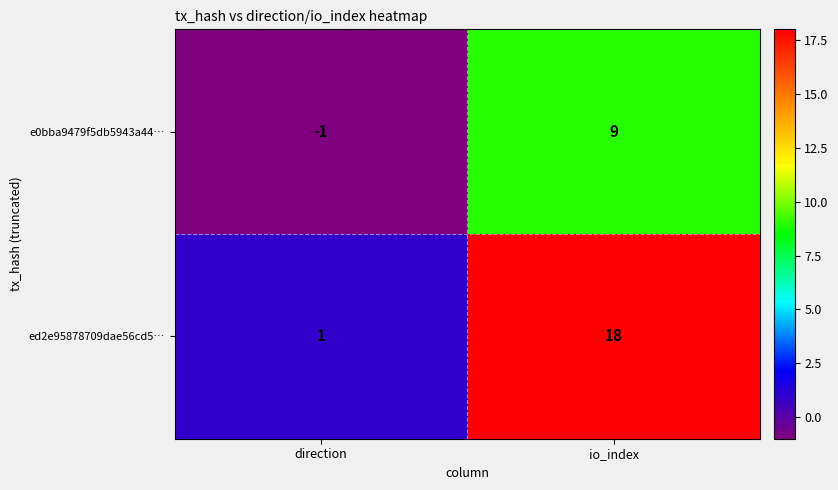

Where is ed2e95878709dae56cd5… nearest to the value 9?

direction